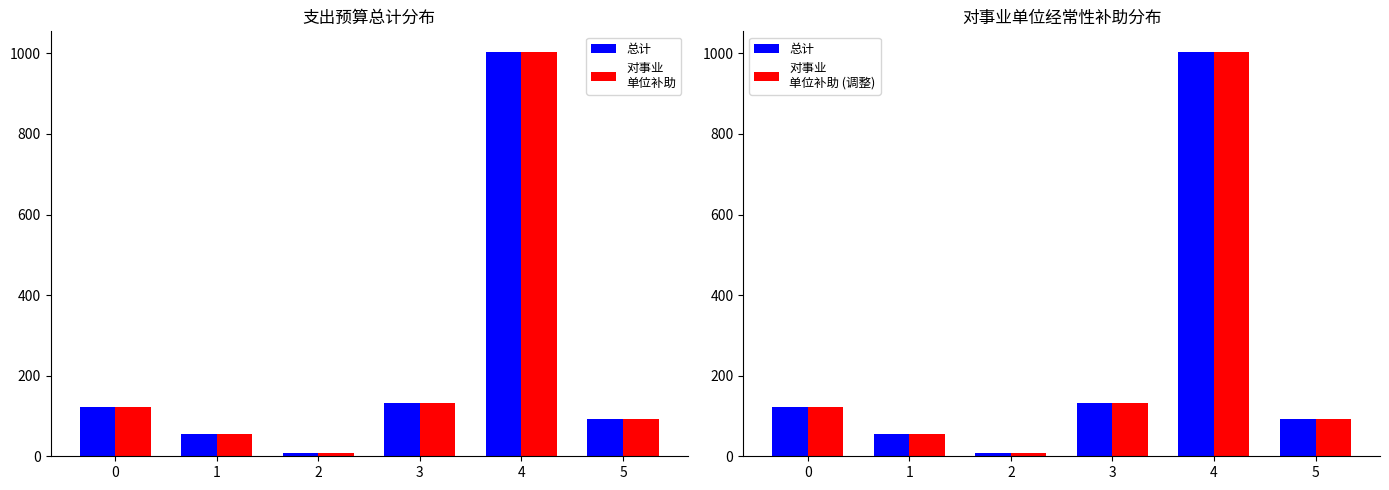

At which category is the sum across all series the highest?

4